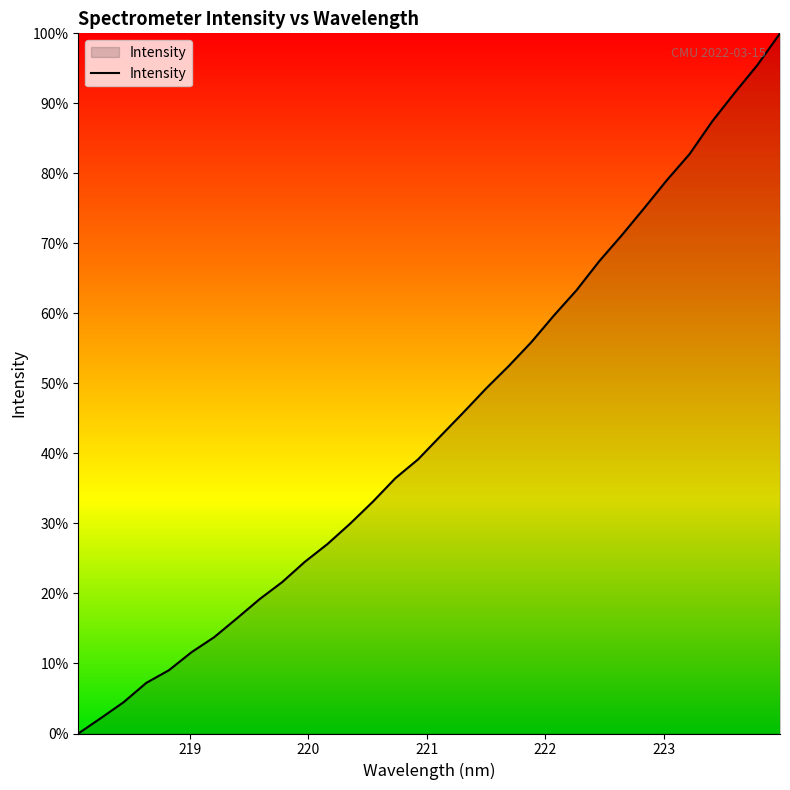

What is the greatest value displayed?

100.0